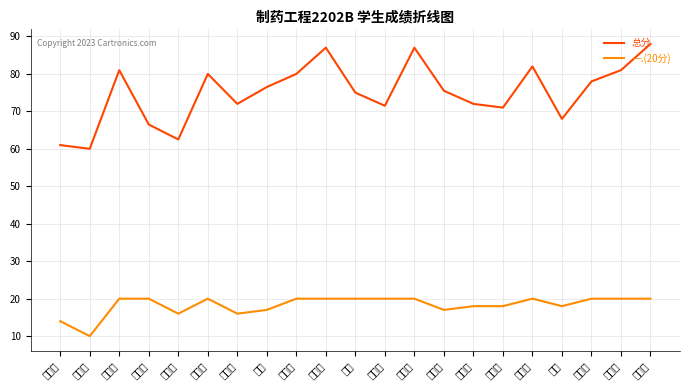

How many interior local valleys does the 总分 series have?

6